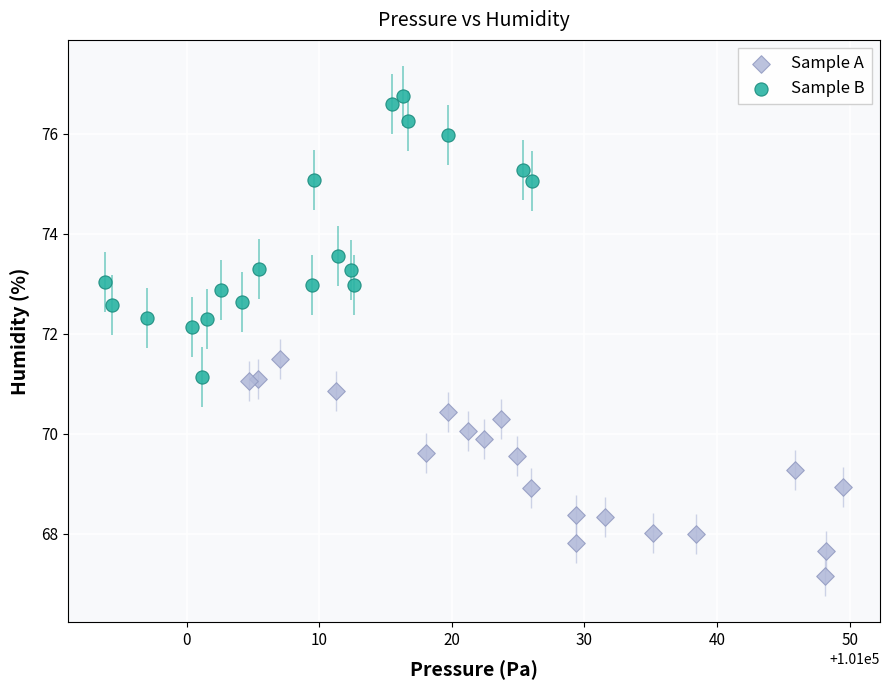

Which series has the widest spread of Y values?

Sample B